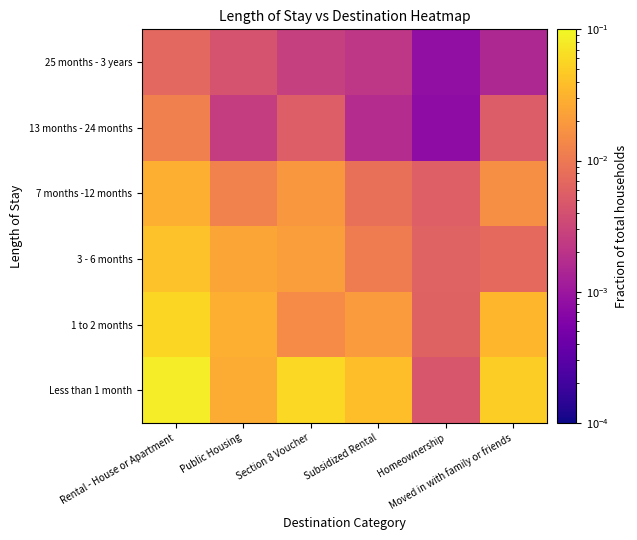

Reading left to right, what are all the values shown in this chart?

Less than 1 month: Rental - House or Apartment=0.1	Public Housing=0.0	Section 8 Voucher=0.1	Subsidized Rental=0.0	Homeownership=0.0	Moved in with family or friends=0.0
1 to 2 months: Rental - House or Apartment=0.1	Public Housing=0.0	Section 8 Voucher=0.0	Subsidized Rental=0.0	Homeownership=0.0	Moved in with family or friends=0.0
3 - 6 months: Rental - House or Apartment=0.0	Public Housing=0.0	Section 8 Voucher=0.0	Subsidized Rental=0.0	Homeownership=0.0	Moved in with family or friends=0.0
7 months -12 months: Rental - House or Apartment=0.0	Public Housing=0.0	Section 8 Voucher=0.0	Subsidized Rental=0.0	Homeownership=0.0	Moved in with family or friends=0.0
13 months - 24 months: Rental - House or Apartment=0.0	Public Housing=0.0	Section 8 Voucher=0.0	Subsidized Rental=0.0	Homeownership=0.0	Moved in with family or friends=0.0
25 months - 3 years: Rental - House or Apartment=0.0	Public Housing=0.0	Section 8 Voucher=0.0	Subsidized Rental=0.0	Homeownership=0.0	Moved in with family or friends=0.0